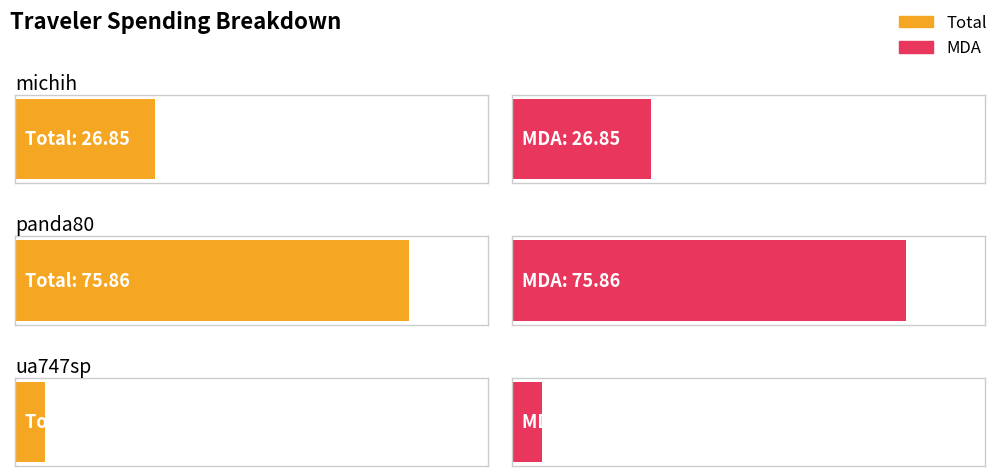

What is the sum of all Total values?

108.5